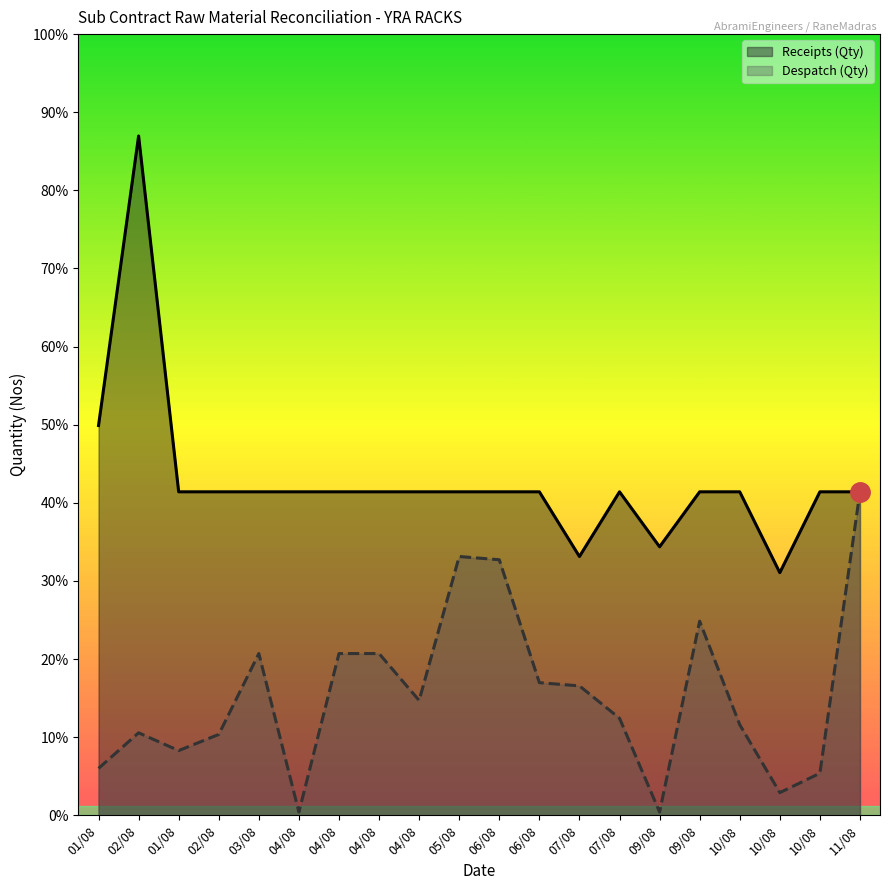

What are all the series names shown in the legend?

Receipts (Qty), Despatch (Qty)